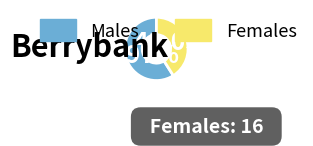

Which slice is the largest?

Males